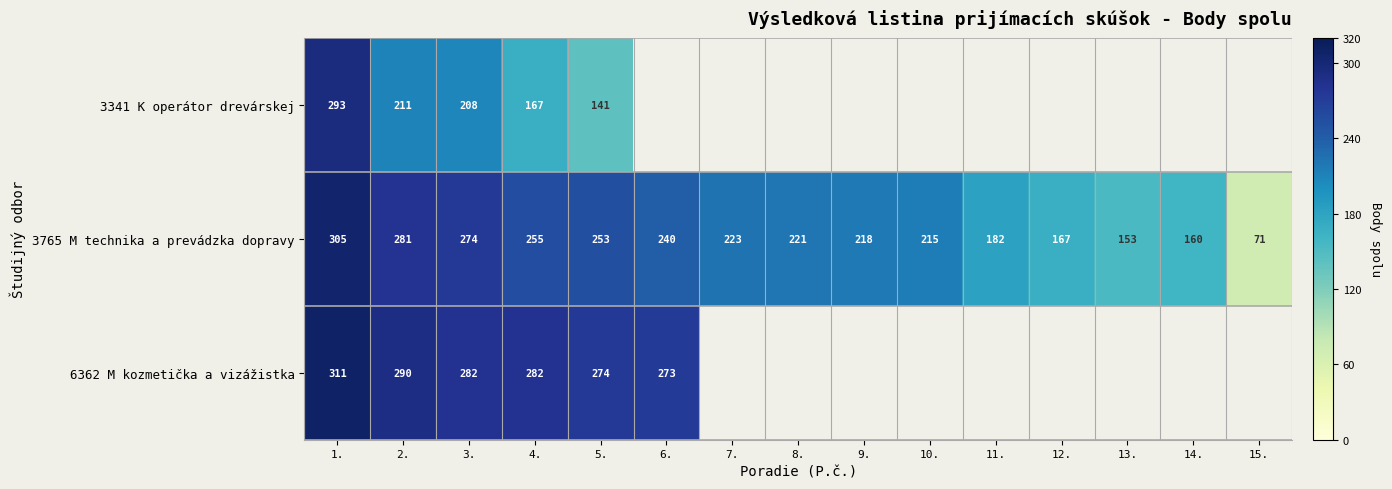

True or false: 3341 K operátor drevárskej has a value of 44.5 at 3..

False